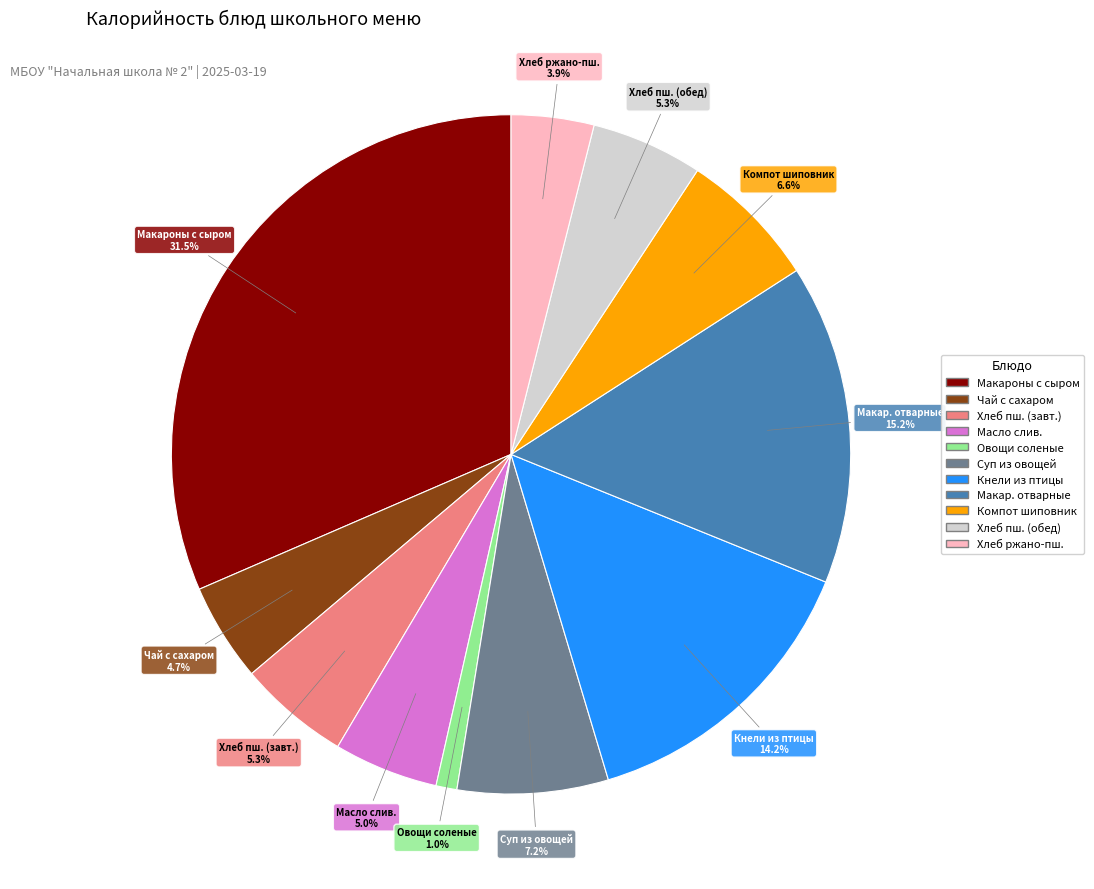

Which slice is the largest?

Макароны с сыром